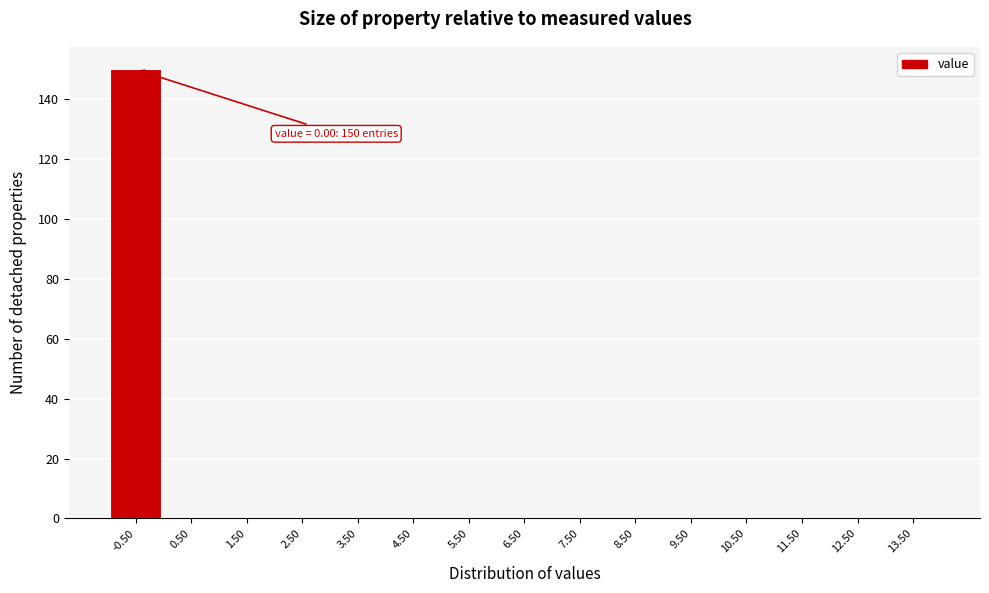

Reading right to left, transcribe all the data shown in this chart.

13.50=0	12.50=0	11.50=0	10.50=0	9.50=0	8.50=0	7.50=0	6.50=0	5.50=0	4.50=0	3.50=0	2.50=0	1.50=0	0.50=0	-0.50=150